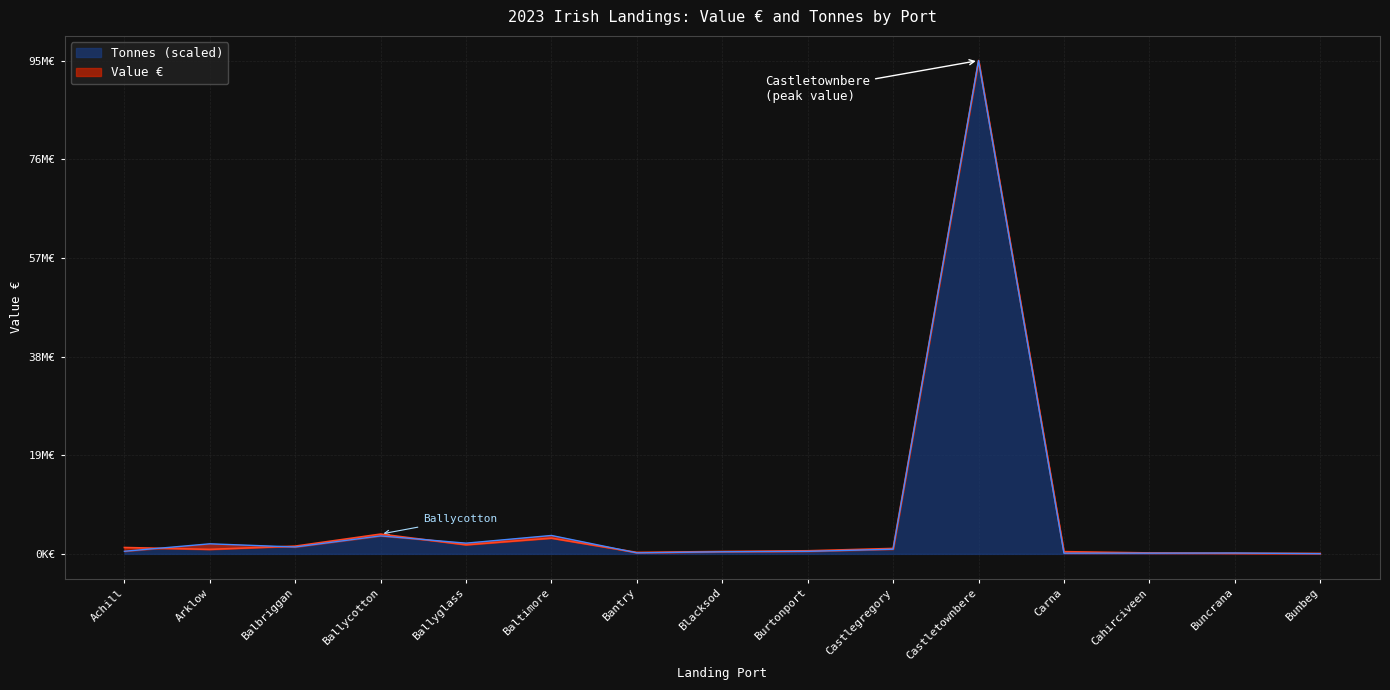

What is the difference between the maximum and minimum values in the Value € series?

95867265.0